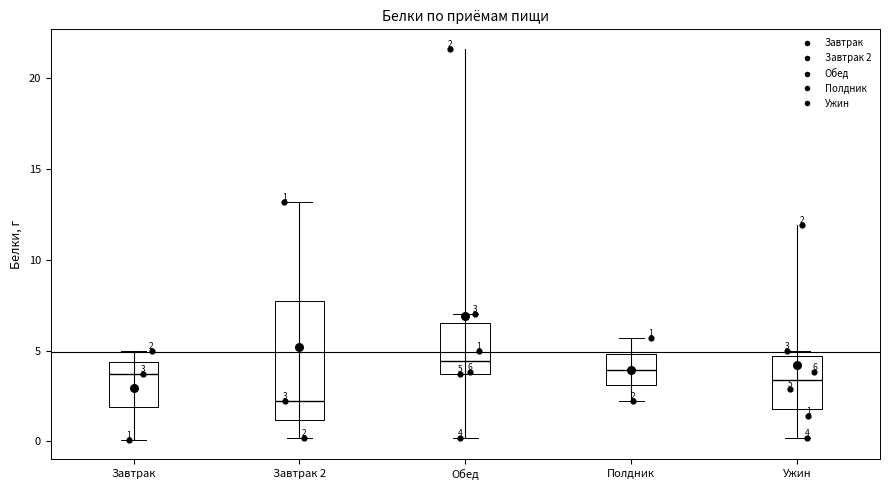

Which box's median line is the lowest?

Завтрак 2